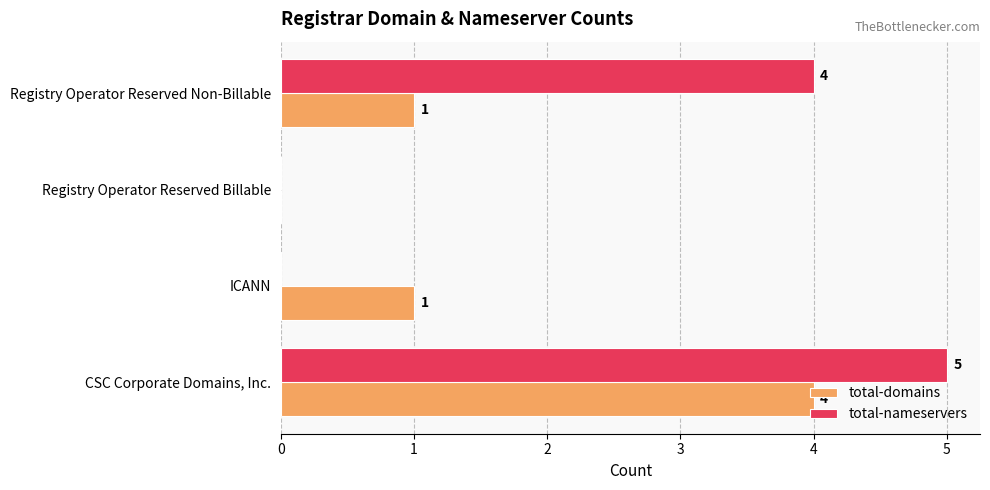

What is the sum of the total-nameservers values at CSC Corporate Domains, Inc. and ICANN?

5